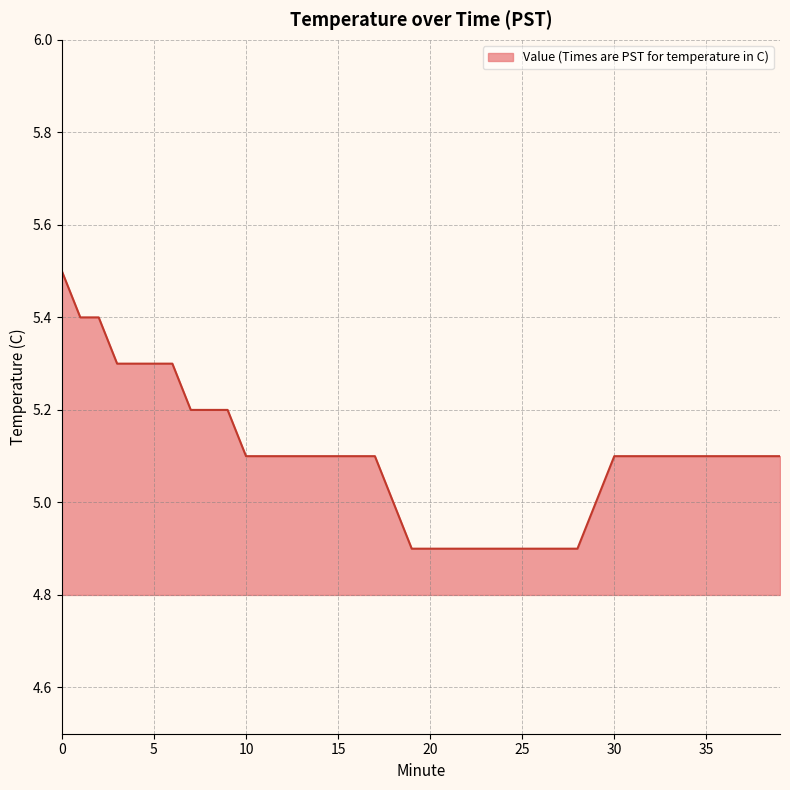

What is the smallest value displayed?

4.9